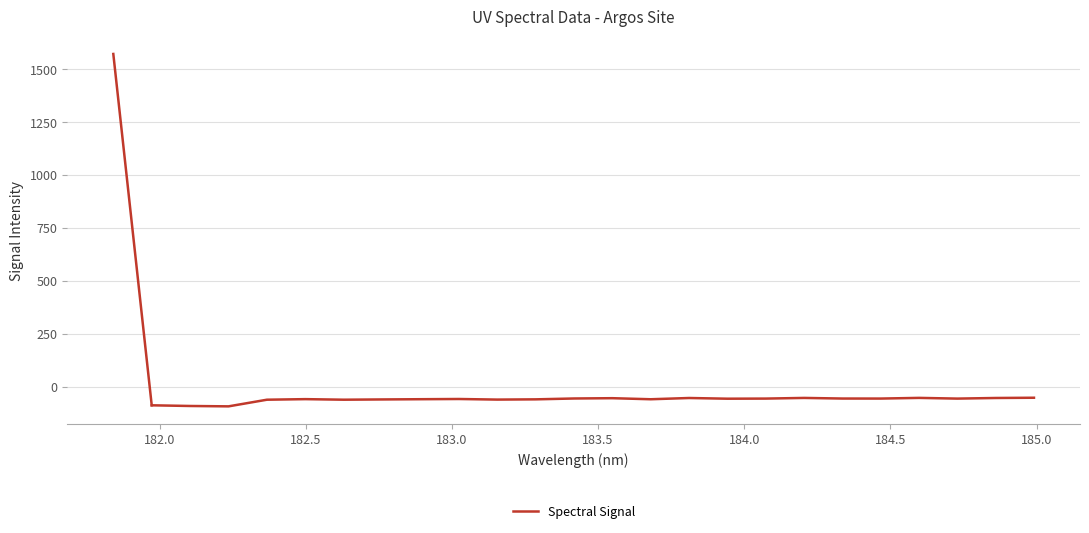

What is the maximum value shown in the chart?

-52.8